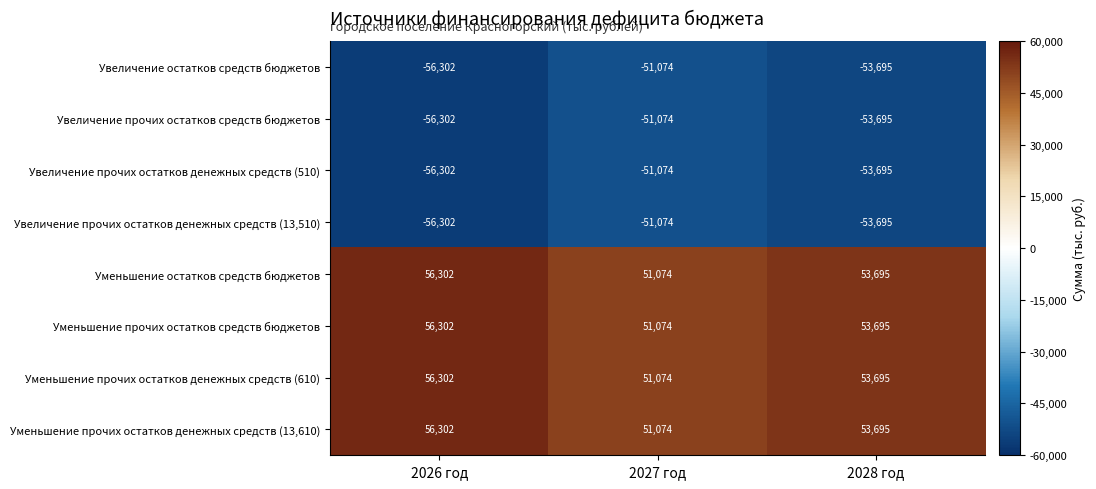

Is the value of Уменьшение прочих остатков денежных средств (13,610) at 2028 год greater than the value of Уменьшение остатков средств бюджетов at 2027 год?

Yes